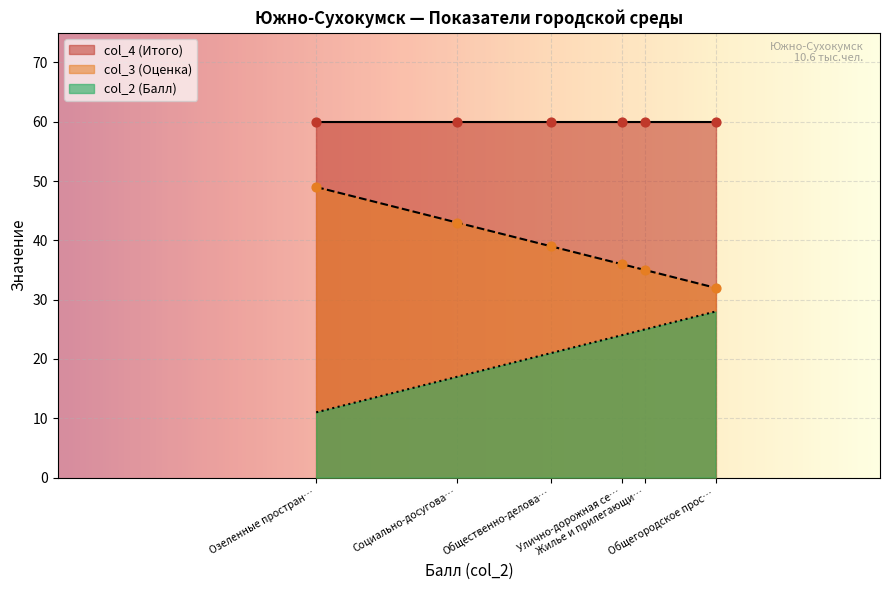

True or false: col_3 (Оценка) and col_2 (Балл) cross at least once.

False